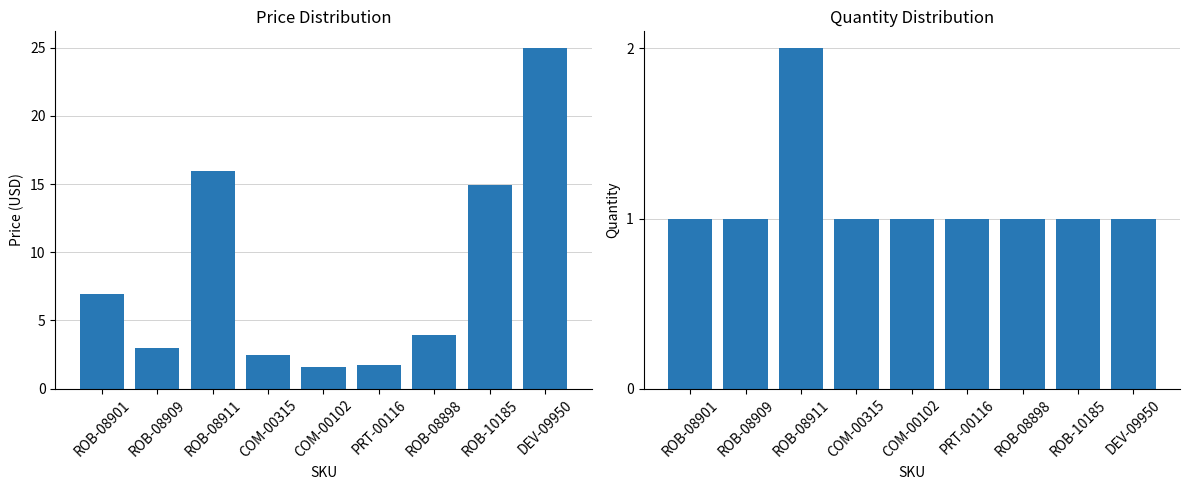

What is the label of the 1st bar from the right?

DEV-09950